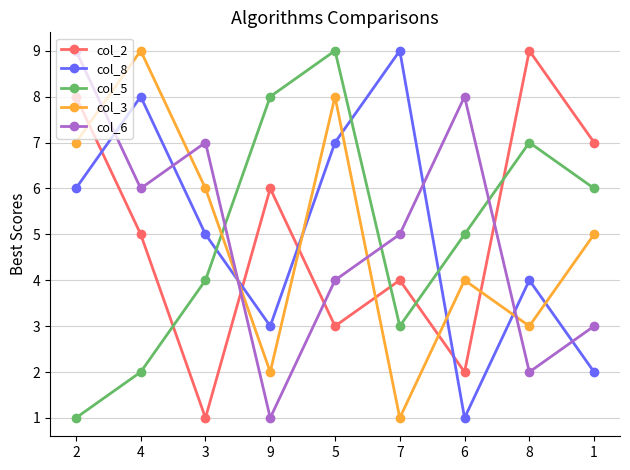

Reading left to right, what are all the values shown in this chart?

col_2: 2=8	4=5	3=1	9=6	5=3	7=4	6=2	8=9	1=7
col_8: 2=6	4=8	3=5	9=3	5=7	7=9	6=1	8=4	1=2
col_5: 2=1	4=2	3=4	9=8	5=9	7=3	6=5	8=7	1=6
col_3: 2=7	4=9	3=6	9=2	5=8	7=1	6=4	8=3	1=5
col_6: 2=9	4=6	3=7	9=1	5=4	7=5	6=8	8=2	1=3